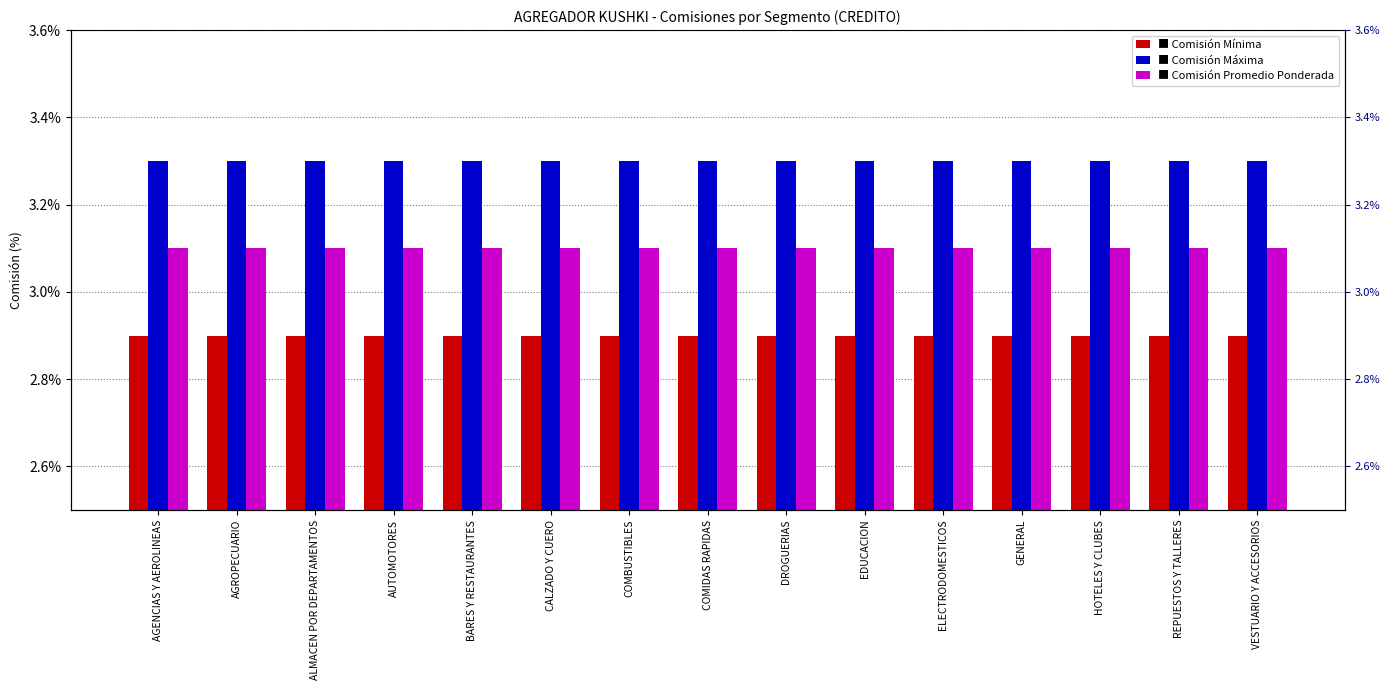

How many bars are there in each group?

3